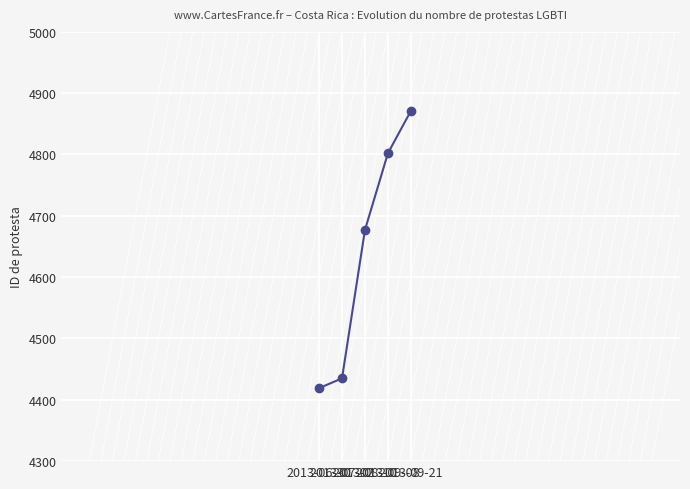

How many lines are shown in the chart?

1